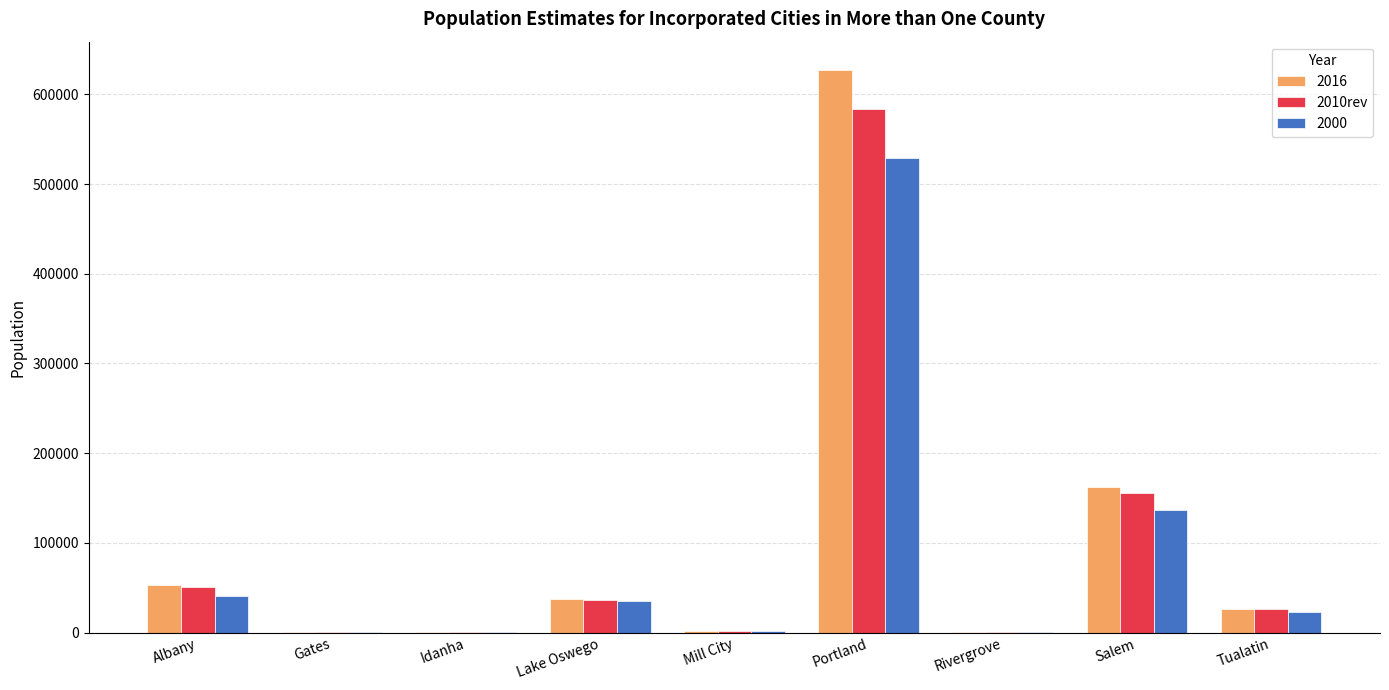

Is it true that 2000 equals 529121 at Portland?

True